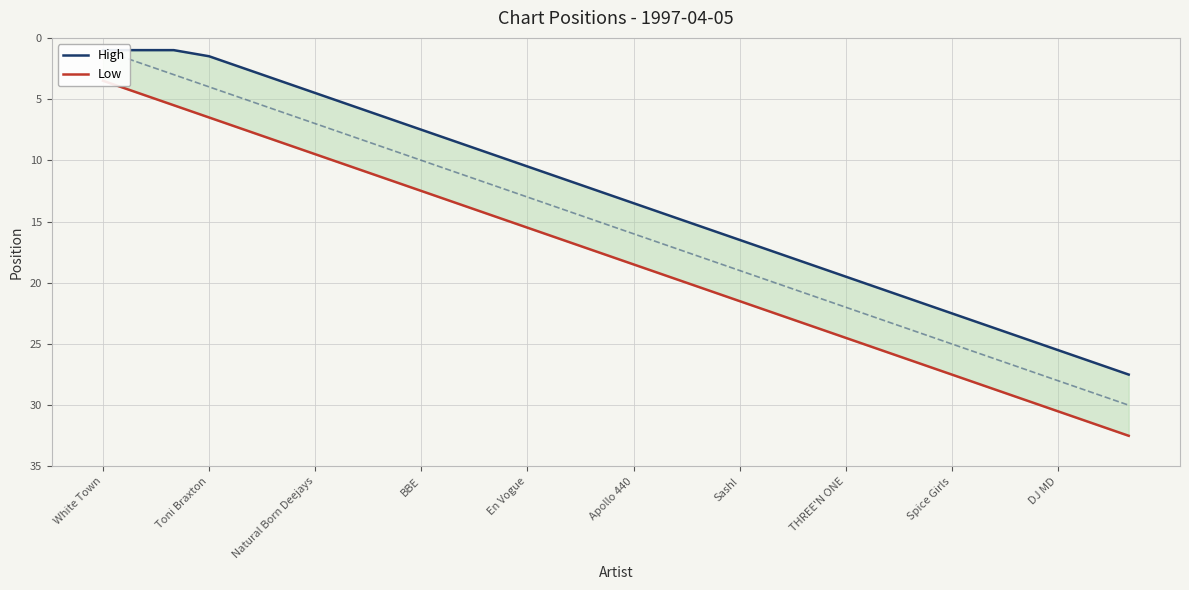

True or false: High has more than 0 points higher than both neighbors.

False